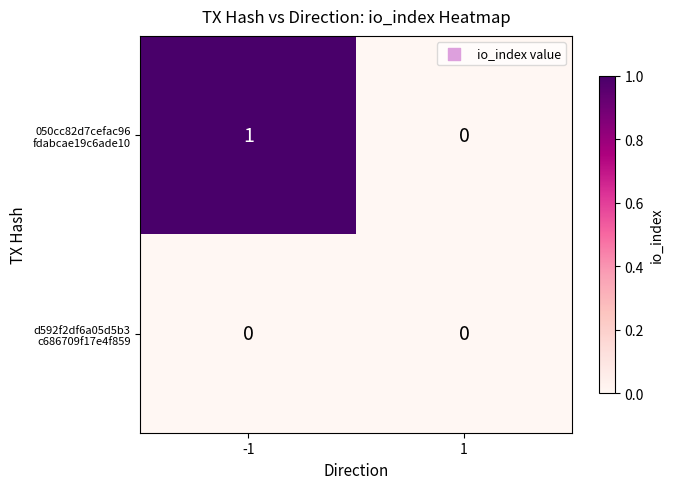

Count the number of data series in this chart.

2